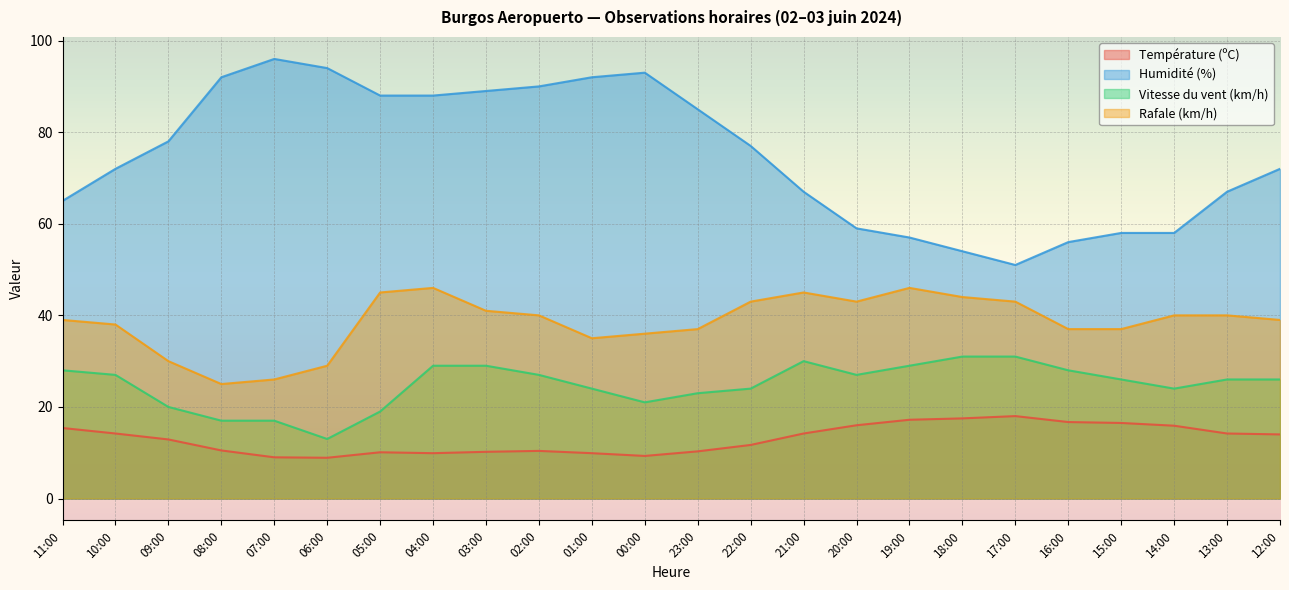

How many lines are shown in the chart?

4